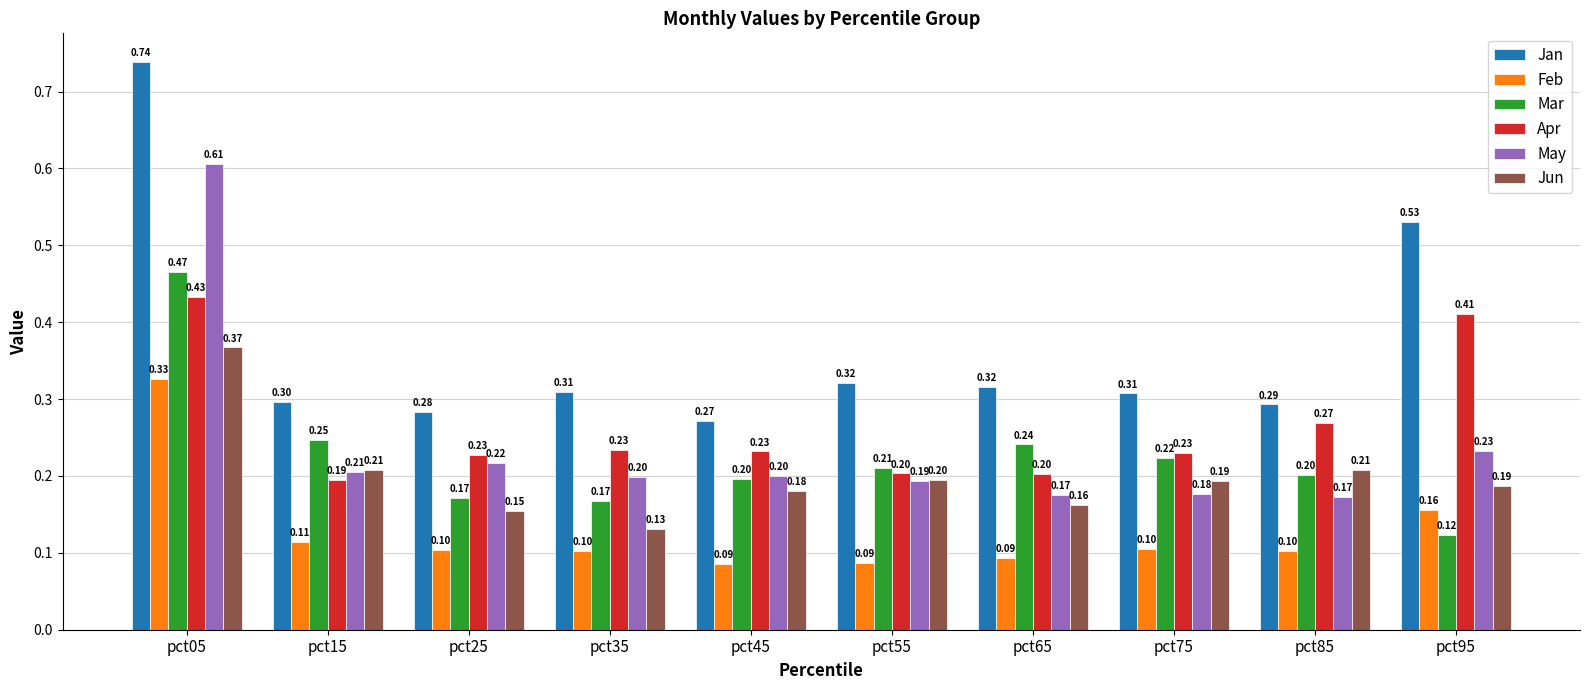

What is the total value across all series at pct95?

1.6